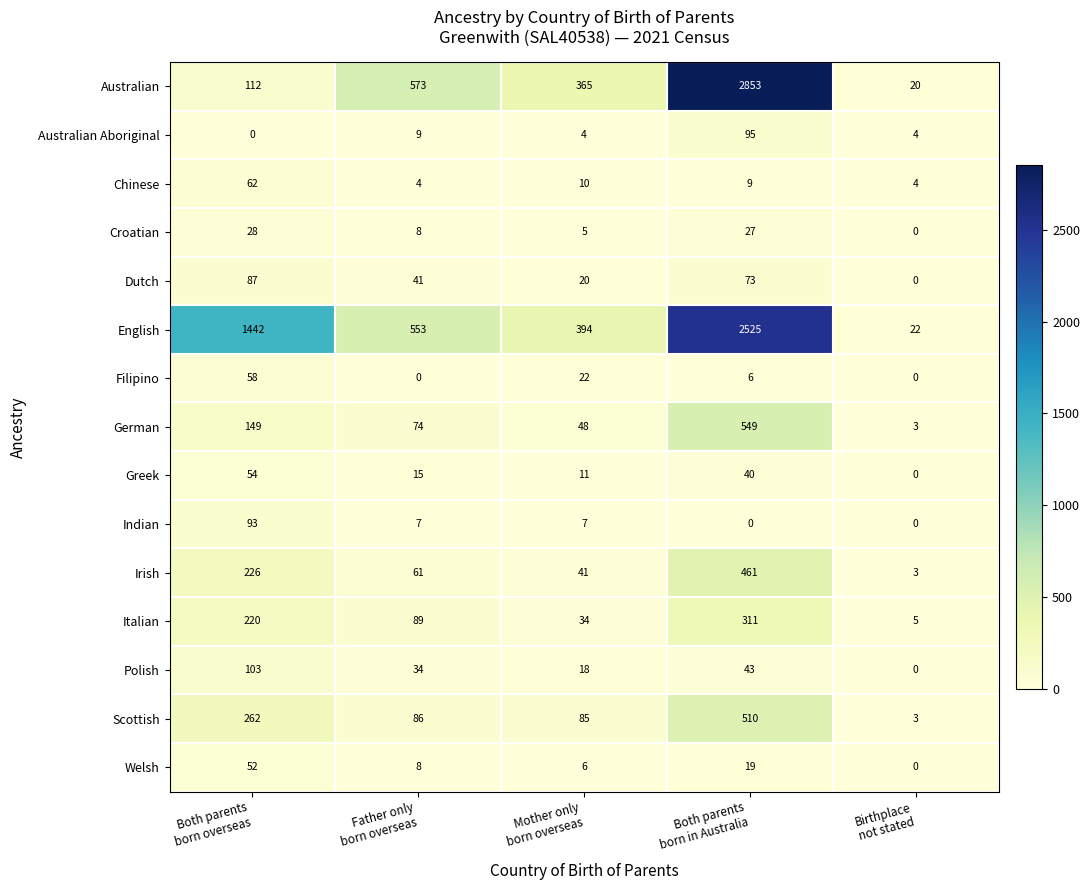

Rank the series by their maximum value, from lowest to highest.

Croatian, Welsh, Greek, Filipino, Chinese, Dutch, Indian, Australian Aboriginal, Polish, Italian, Irish, Scottish, German, English, Australian